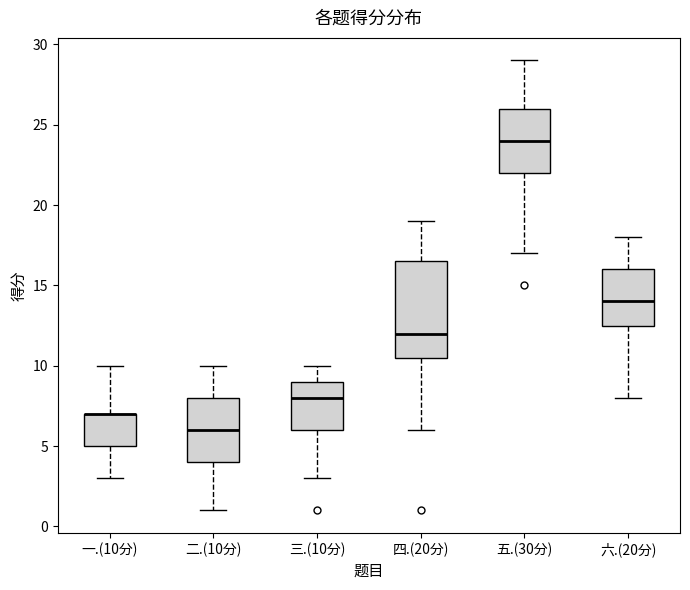

Reading left to right, read every box against the y-axis: the position of its median line, the range the box covers, and the ends of its whiskers. The values are not printed on the chart, so give them approximately, as read against the axis.

一.(10分): median 7.0 (drawn on the box's upper edge), box 5.0 to 7.0, whiskers 3.0 to 10.0
二.(10分): median 6.0, box 4.0 to 8.0, whiskers 1.0 to 10.0
三.(10分): median 8.0, box 6.0 to 9.0, whiskers 3.0 to 10.0
四.(20分): median 12.0, box 10.5 to 16.5, whiskers 6.0 to 19.0
五.(30分): median 24.0, box 22.0 to 26.0, whiskers 17.0 to 29.0
六.(20分): median 14.0, box 12.5 to 16.0, whiskers 8.0 to 18.0